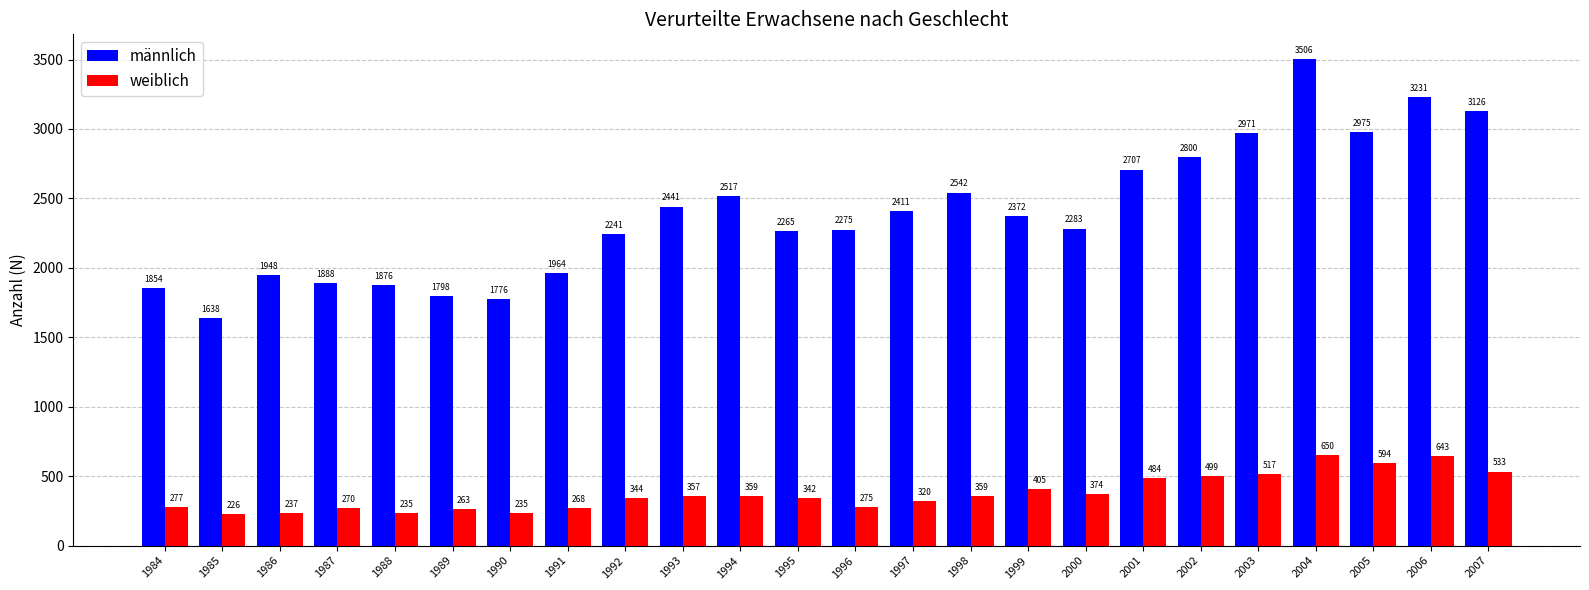

Which category has the highest value across all series?

2004